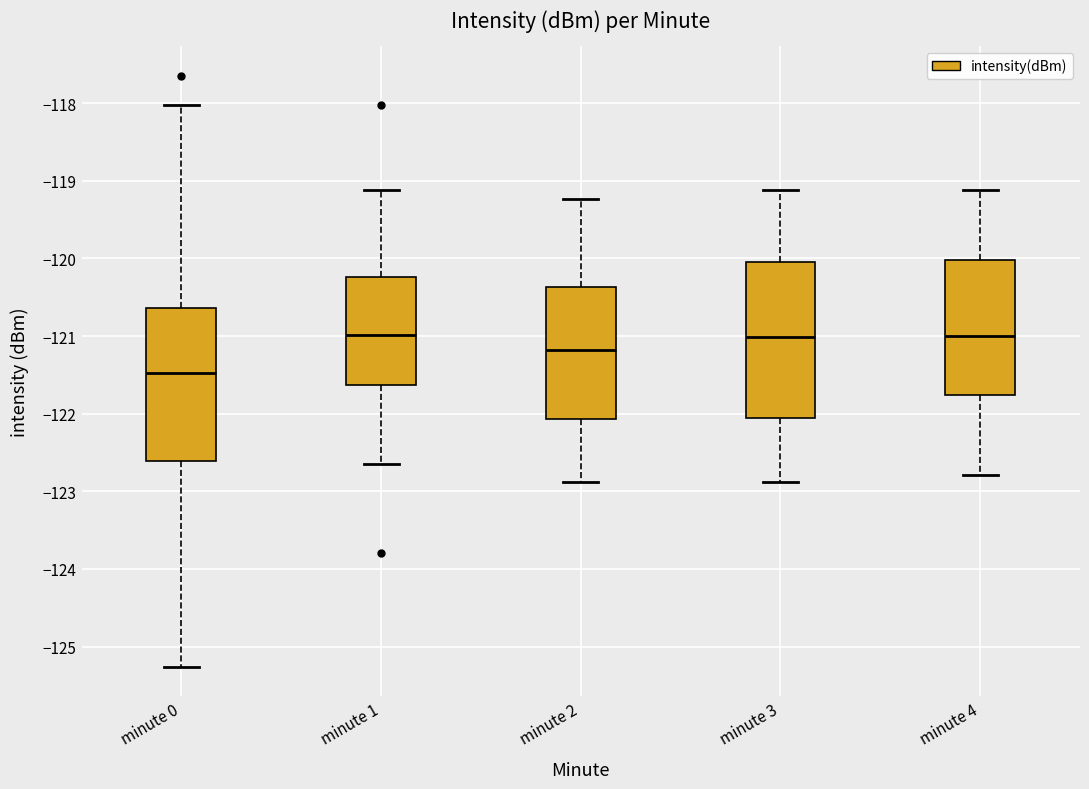

Reading left to right, transcribe this box plot: for each box, give where its median line is, the range the box spans, and where its two whiskers end, as read against the y-axis. The values are not printed on the chart, so give them approximately, as read against the axis.

minute 0: median -121.5, box -122.6 to -120.6, whiskers -125.3 to -118.0
minute 1: median -121.0, box -121.6 to -120.2, whiskers -122.7 to -119.1
minute 2: median -121.2, box -122.1 to -120.4, whiskers -122.9 to -119.2
minute 3: median -121.0, box -122.1 to -120.0, whiskers -122.9 to -119.1
minute 4: median -121.0, box -121.8 to -120.0, whiskers -122.8 to -119.1